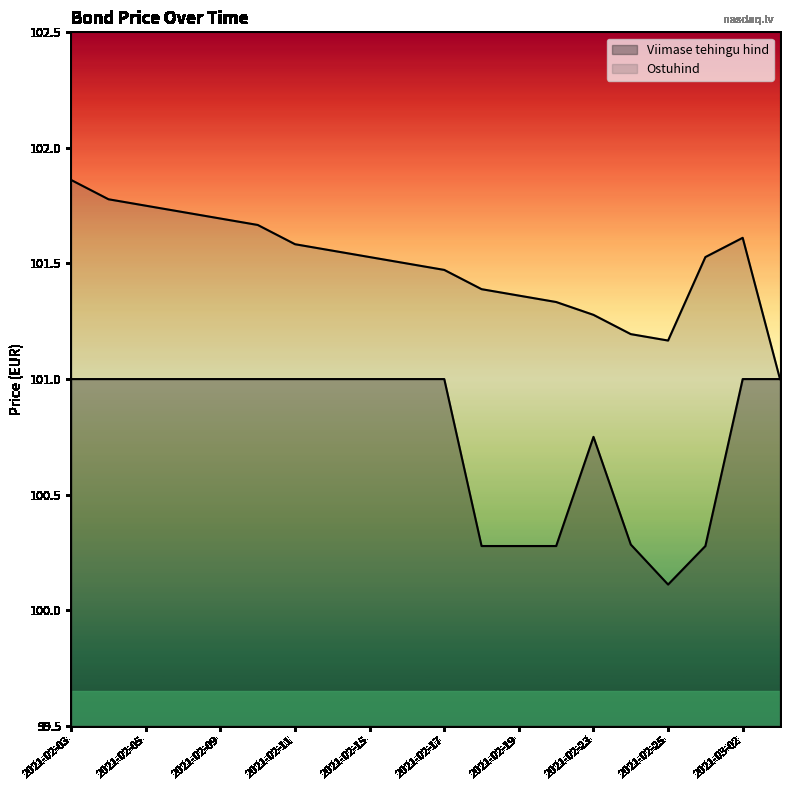

What is the difference between the second highest and second lowest values in the Ostuhind series?

0.6